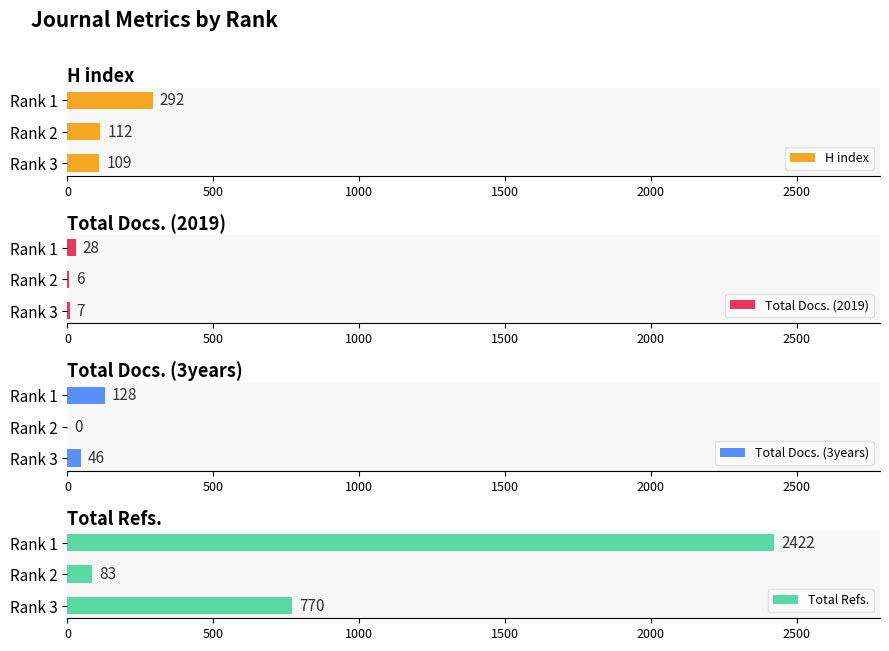

How many bars are there in each group?

4